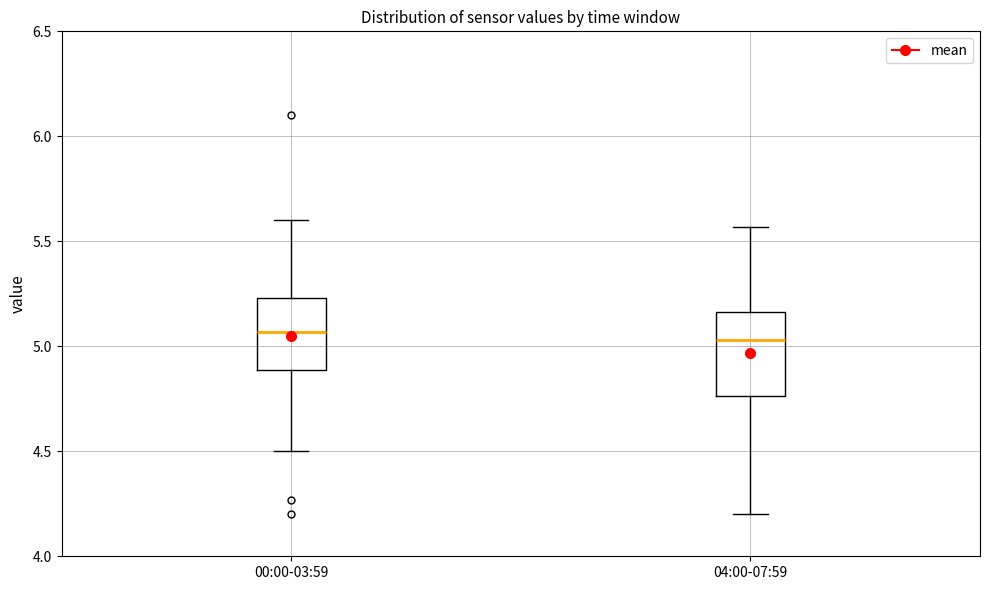

Where does the median line of the box for 04:00-07:59 sit on the y-axis? The values are not printed on the chart, so give them approximately, as read against the axis.

5.05